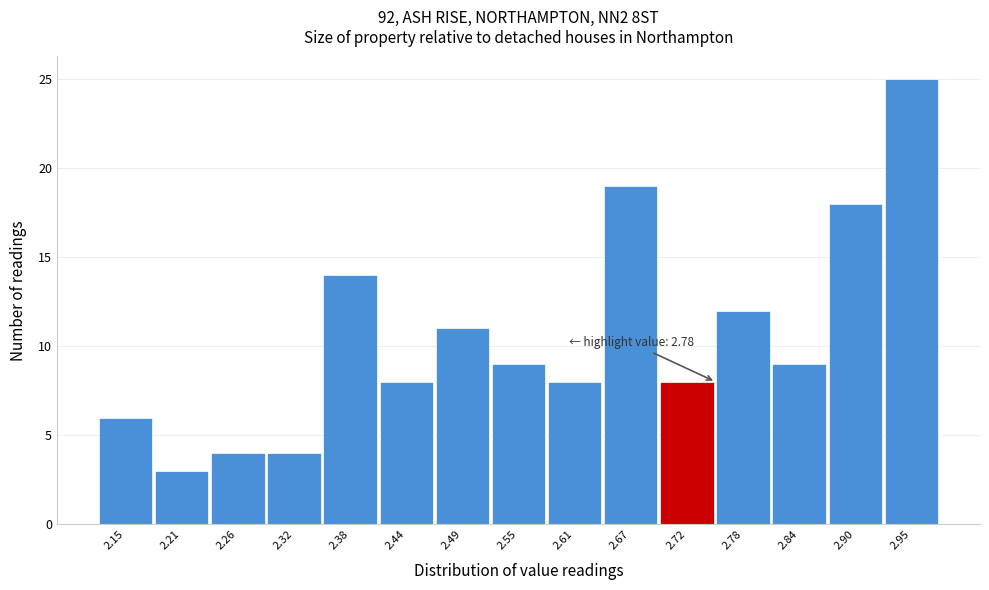

Reading right to left, what are all the values shown in this chart?

2.95=25	2.90=18	2.84=9	2.78=12	2.72=8	2.67=19	2.61=8	2.55=9	2.49=11	2.44=8	2.38=14	2.32=4	2.26=4	2.21=3	2.15=6